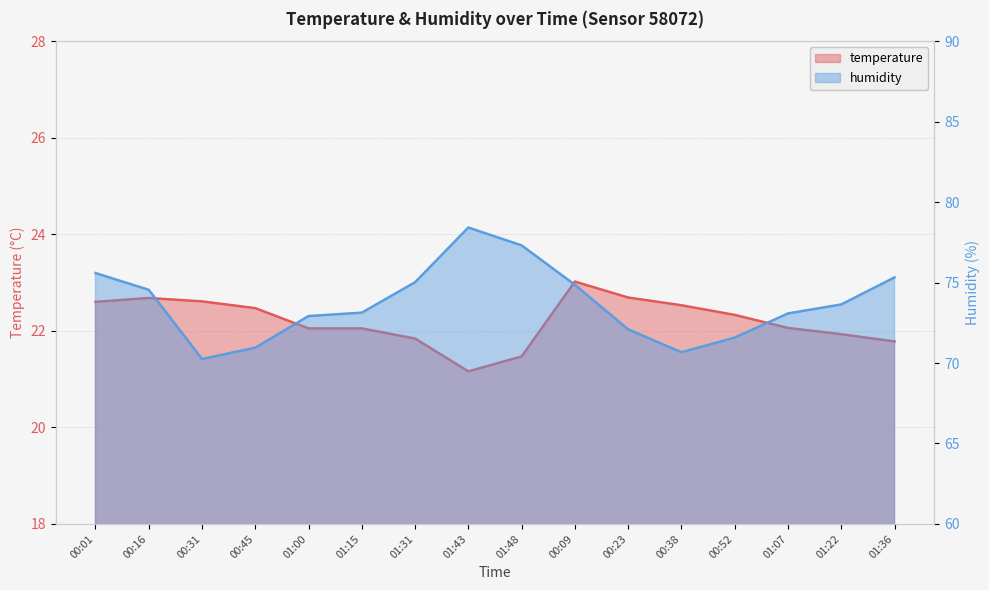

What are all the series names shown in the legend?

temperature, humidity